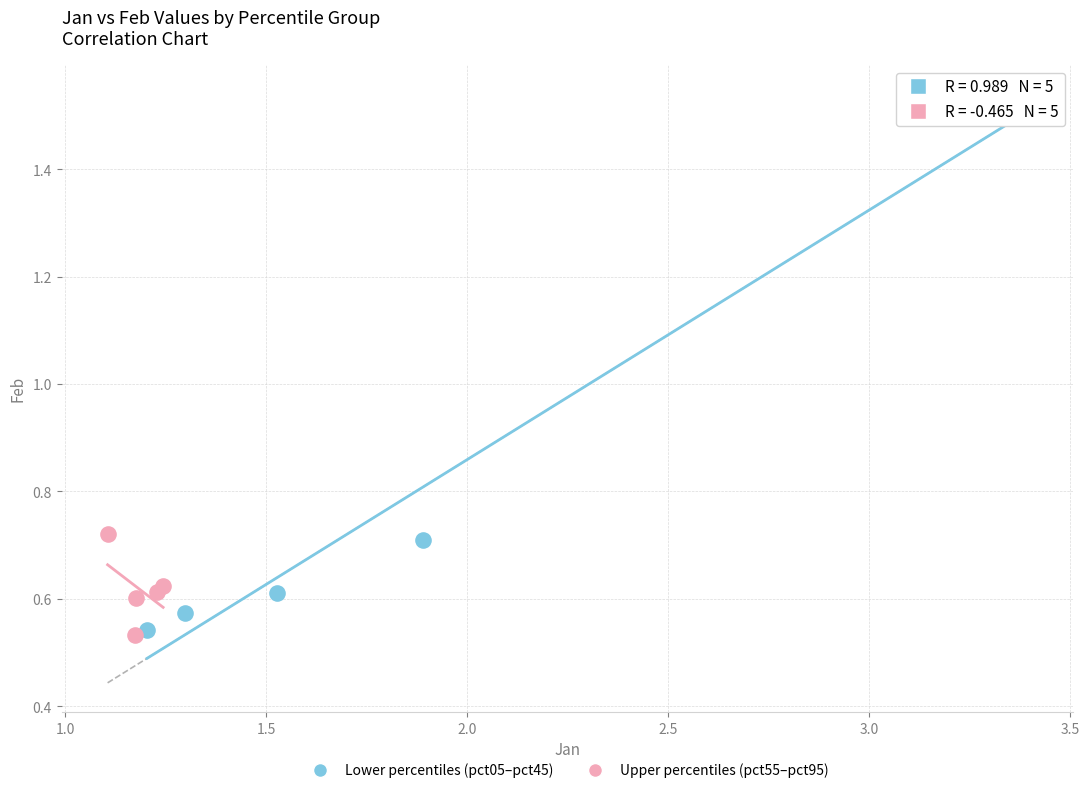

Which series contains the highest Y value?

Lower percentiles (pct05–pct45)